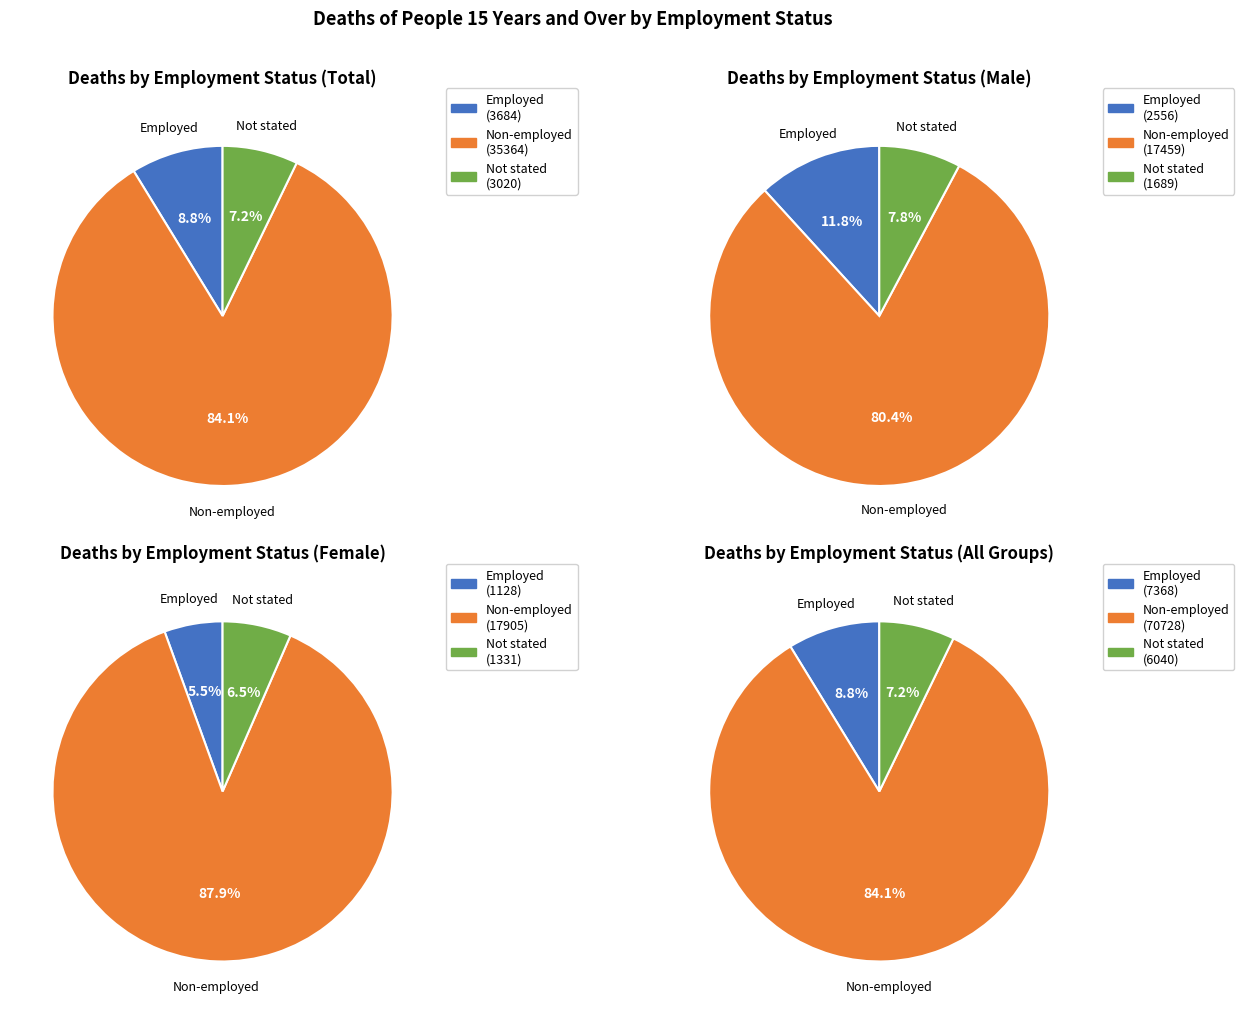

How many slices are in this pie chart?

3